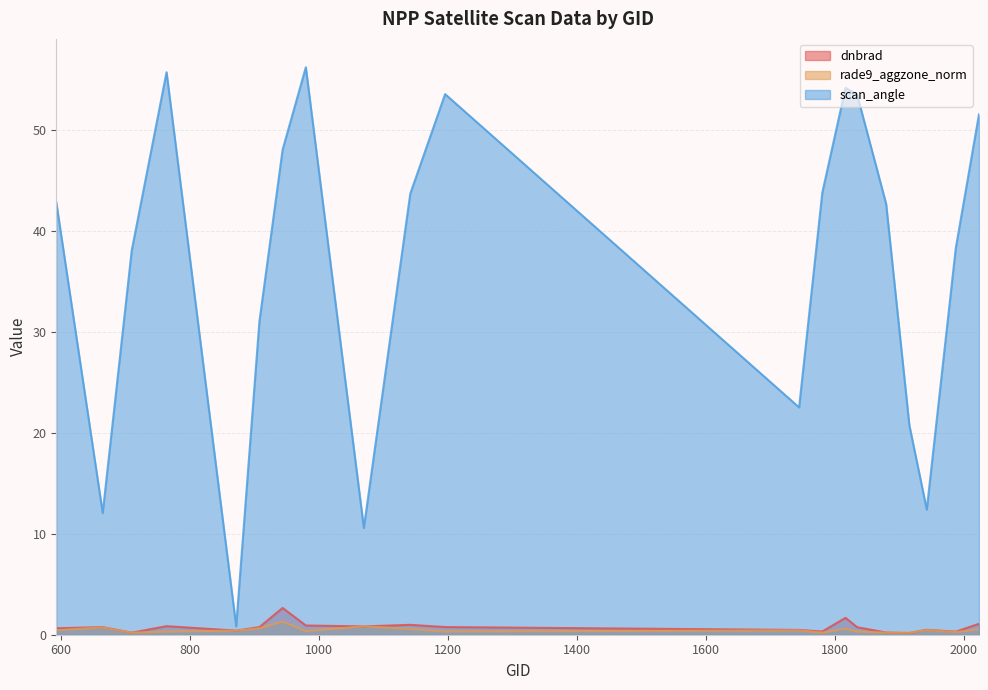

Reading right to left, transcribe all the data shown in this chart.

dnbrad: 2024=1.1	1988=0.3	1943=0.5	1916=0.2	1880=0.2	1835=0.7	1817=1.7	1781=0.3	1745=0.5	1196=0.8	1142=1.0	1070=0.8	980=0.9	944=2.7	908=0.8	872=0.4	764=0.8	710=0.2	665=0.7	593=0.6
rade9_aggzone_norm: 2024=0.5	1988=0.3	1943=0.5	1916=0.2	1880=0.2	1835=0.3	1817=0.6	1781=0.2	1745=0.4	1196=0.3	1142=0.6	1070=0.8	980=0.4	944=1.3	908=0.6	872=0.4	764=0.3	710=0.2	665=0.7	593=0.4
scan_angle: 2024=51.5	1988=38.3	1943=12.4	1916=20.7	1880=42.6	1835=53.5	1817=54.1	1781=43.8	1745=22.5	1196=53.5	1142=43.7	1070=10.6	980=56.2	944=48.0	908=31.0	872=0.8	764=55.7	710=38.0	665=12.0	593=42.8